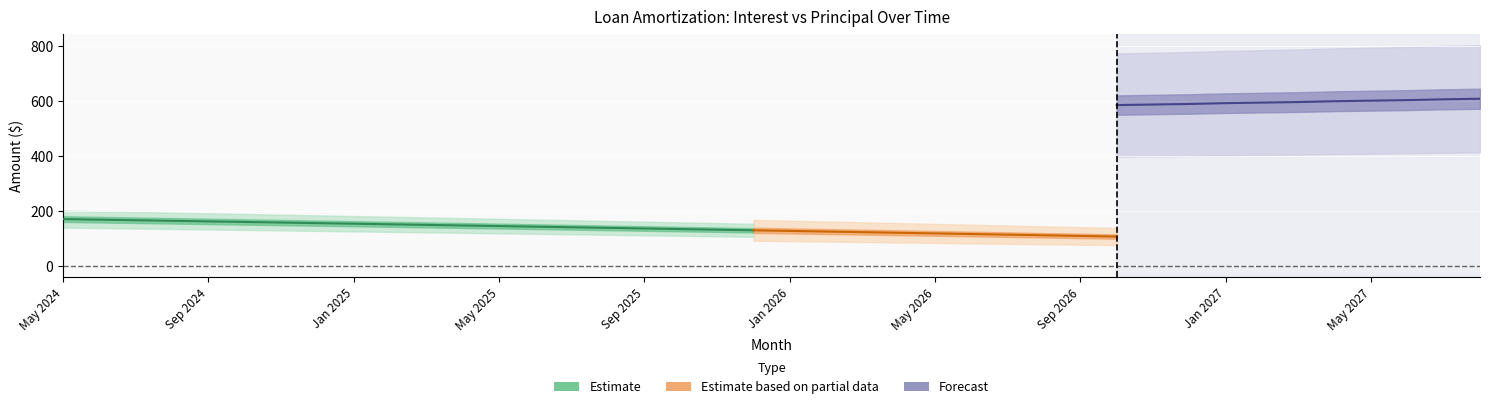

Reading left to right, what are all the values shown in this chart?

Interest: 171.8	169.8	167.7	165.6	163.5	161.4	159.3	157.2	155.1	152.9	150.8	148.6	146.5	144.3	142.1	139.9	137.8	135.6	133.3	131.1	128.9	126.7	124.4	122.2	119.9	117.6	115.3	113.0	110.8	108.4	106.1	103.8	101.5	99.1	96.8	94.4	92.0	89.6	87.2	84.8
Principal: 522.0	524.0	526.0	528.0	531.0	533.0	535.0	537.0	539.0	541.0	543.0	545.0	548.0	550.0	552.0	554.0	556.0	559.0	561.0	563.0	565.0	567.0	570.0	572.0	574.0	576.0	579.0	581.0	583.0	586.0	588.0	590.0	593.0	595.0	597.0	600.0	602.0	604.0	607.0	609.0